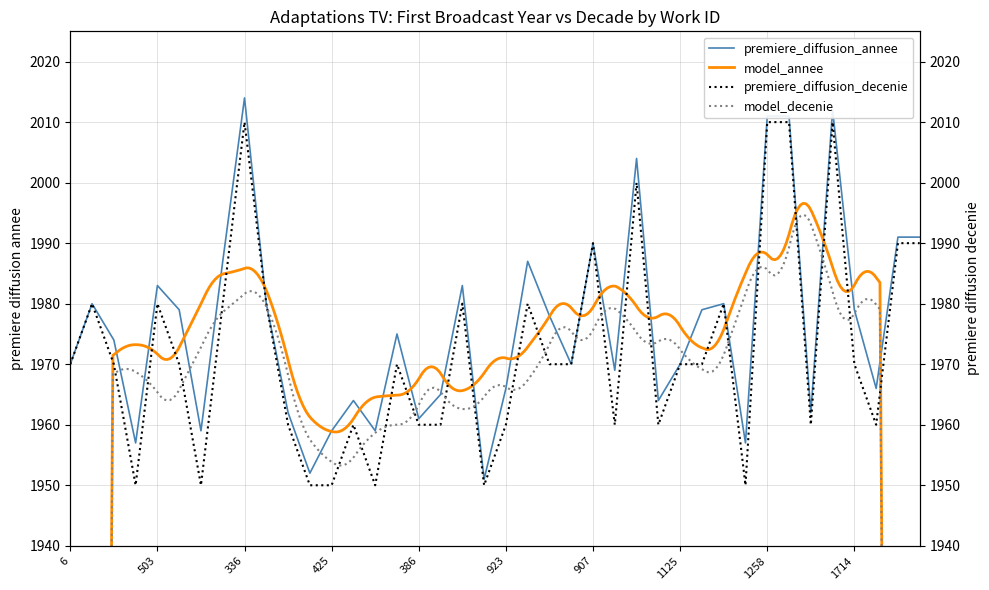

Count the premiere_diffusion_decenie values in the range 1960 to 1980.

25